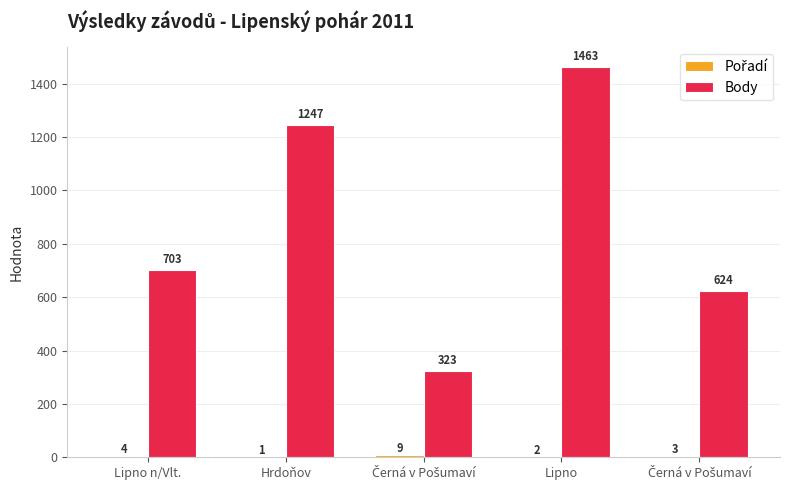

How many groups of bars are there?

5